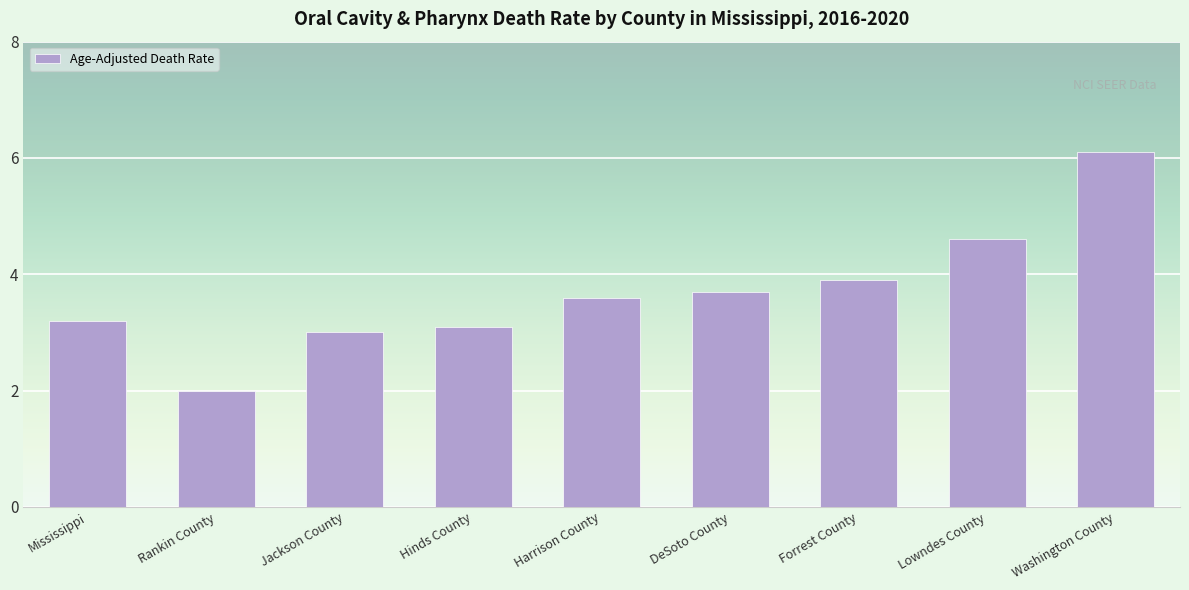

Count the number of data series in this chart.

1